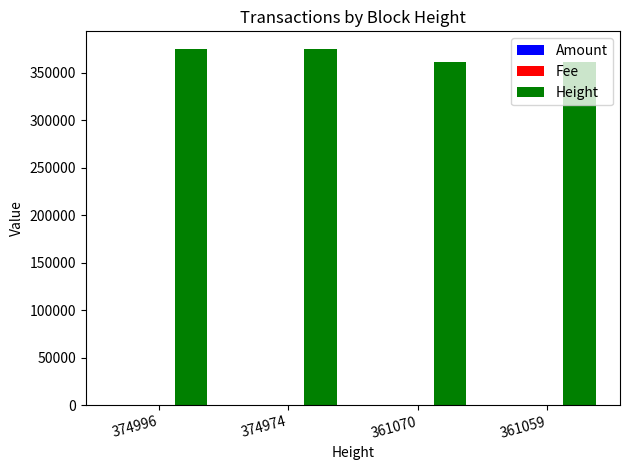

The value of Height at 361059 is 361059. True or false?

True